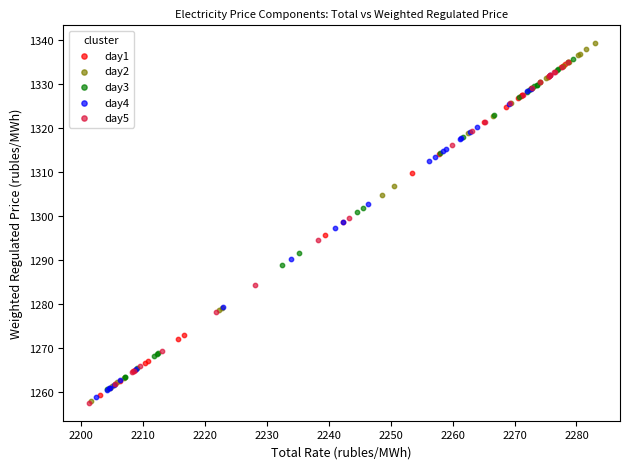

Which series has the largest Y range (max minus min)?

day2